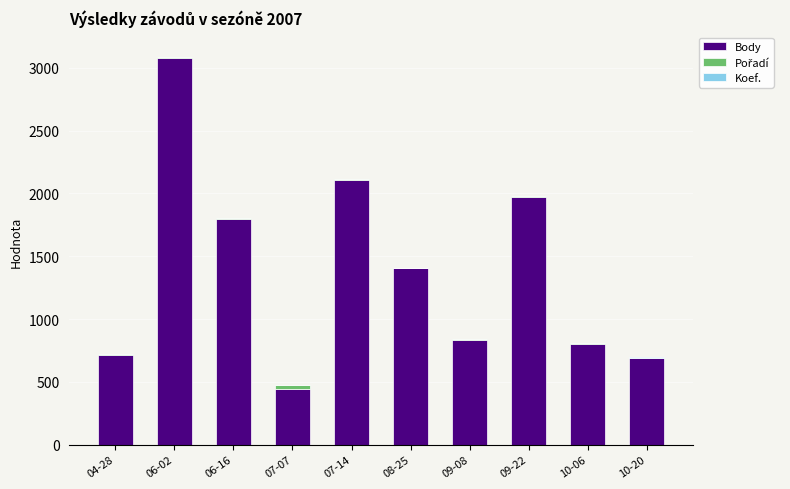

At which category is the sum across all series the highest?

06-02